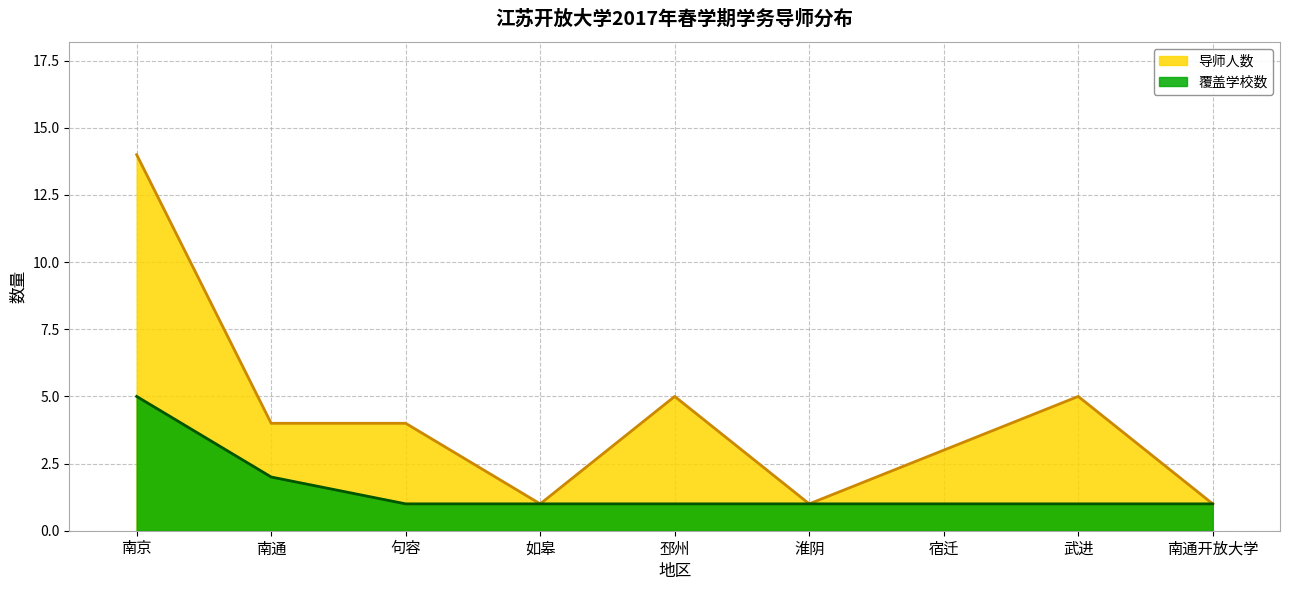

True or false: 导师人数 and 覆盖学校数 cross at least once.

False